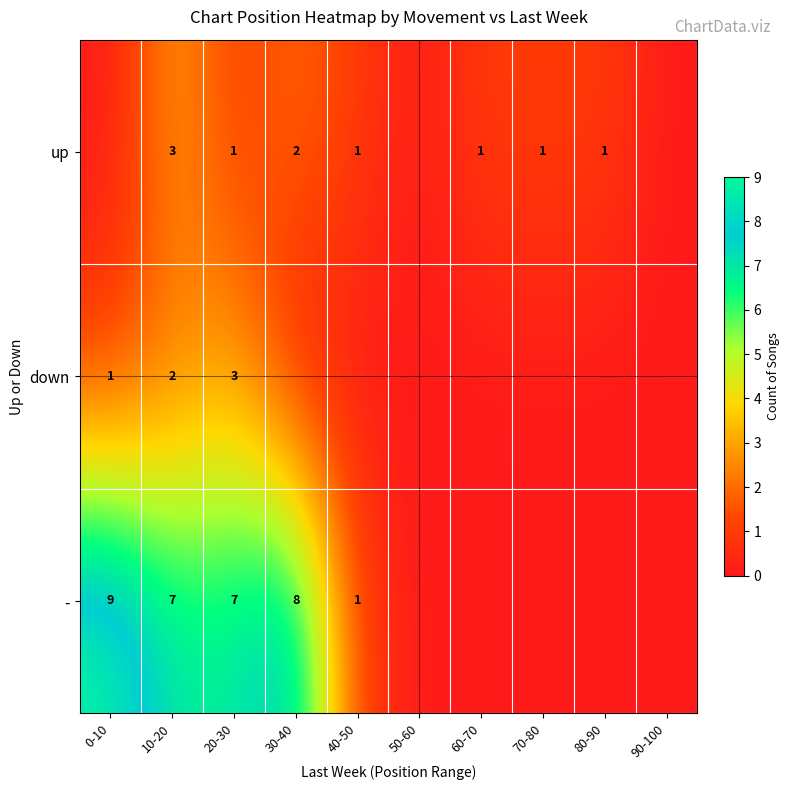

The up series shows 2 at 60-70. True or false?

False